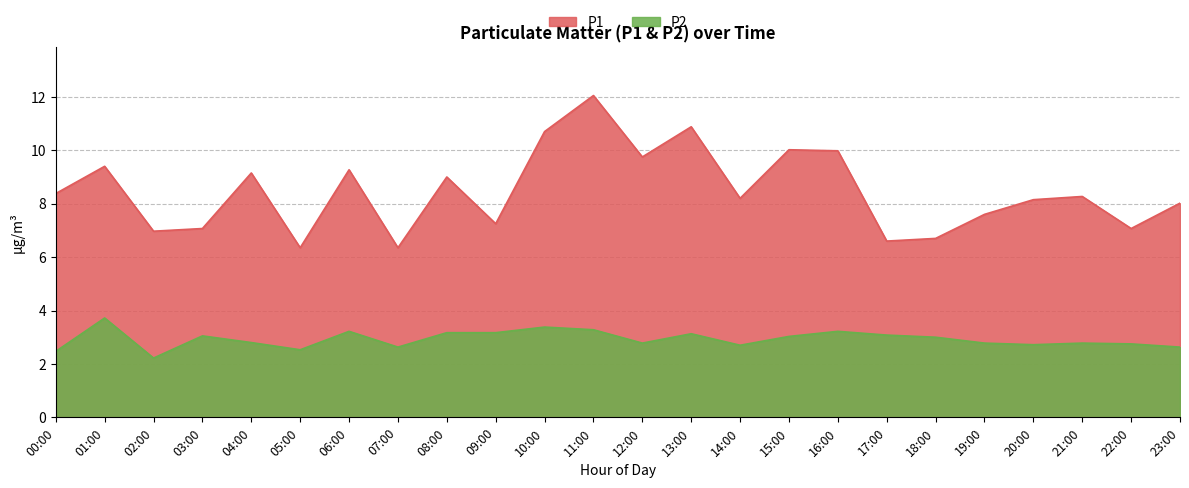

List the series in order of their overall mean, highest first.

P1, P2